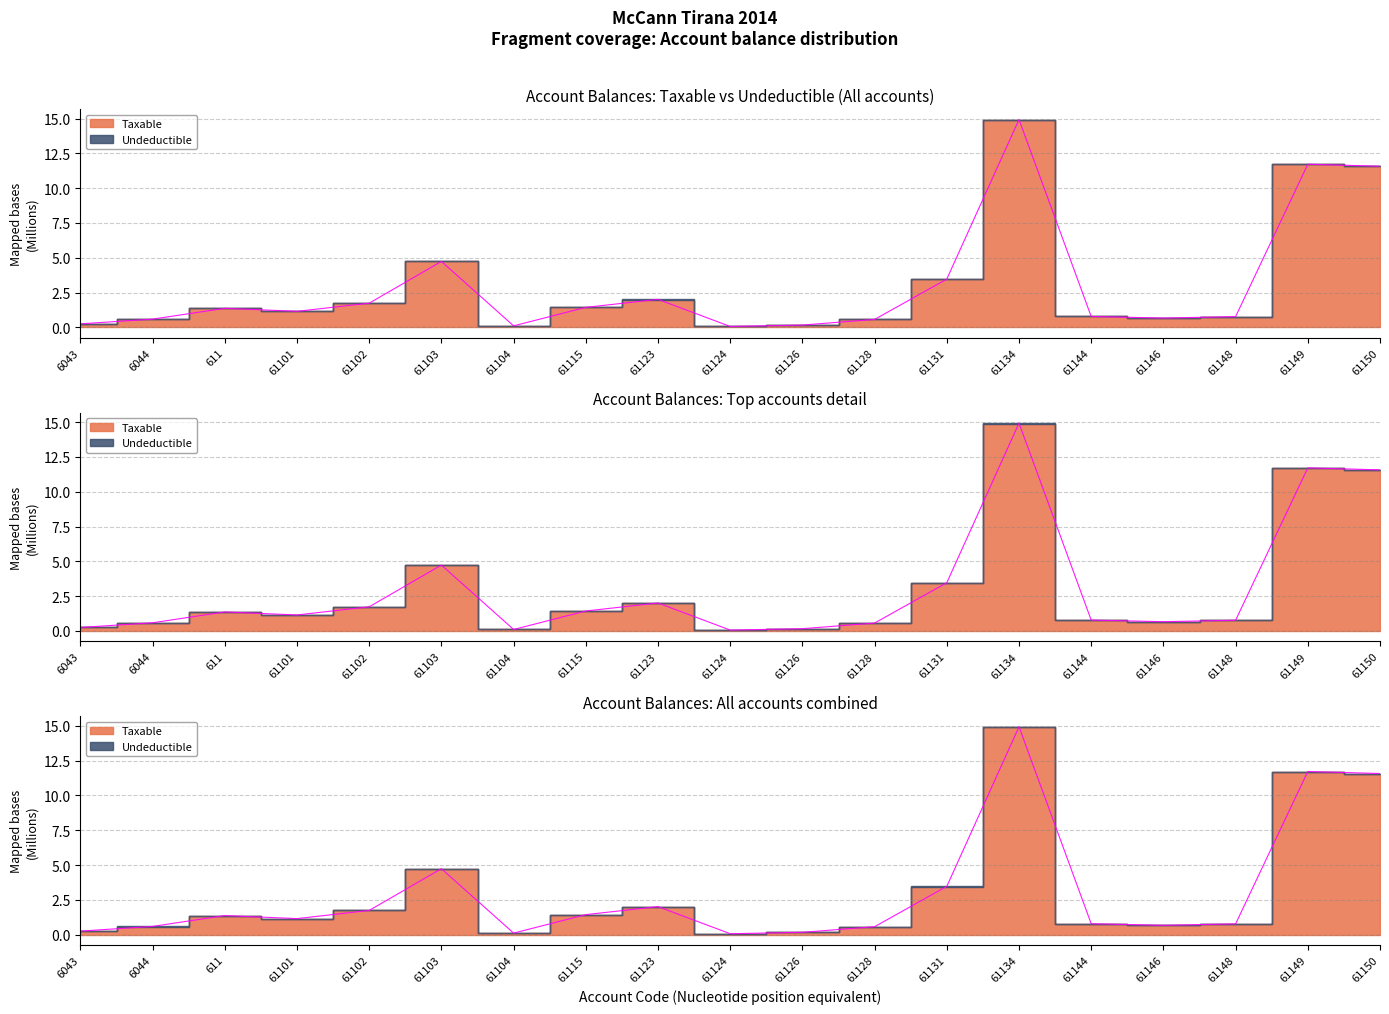

What position from the left is 61101?

4